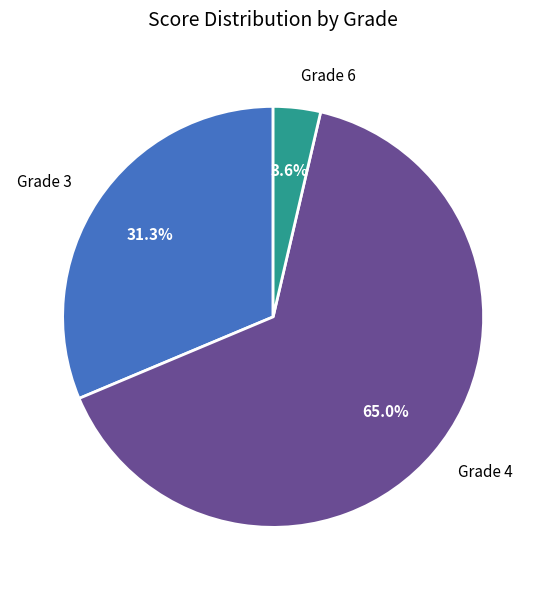

Combined, do Grade 3 and Grade 4 account for over 50%?

Yes